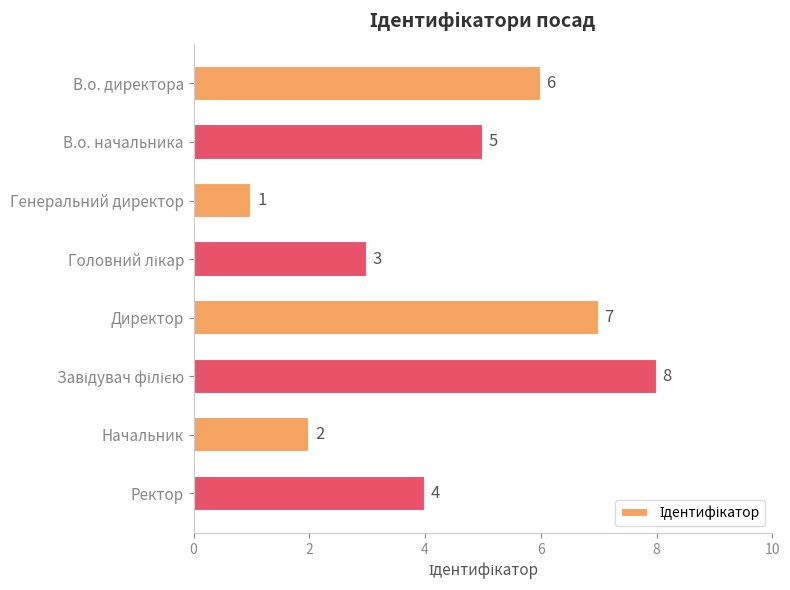

Between Директор and Генеральний директор, which is larger?

Директор